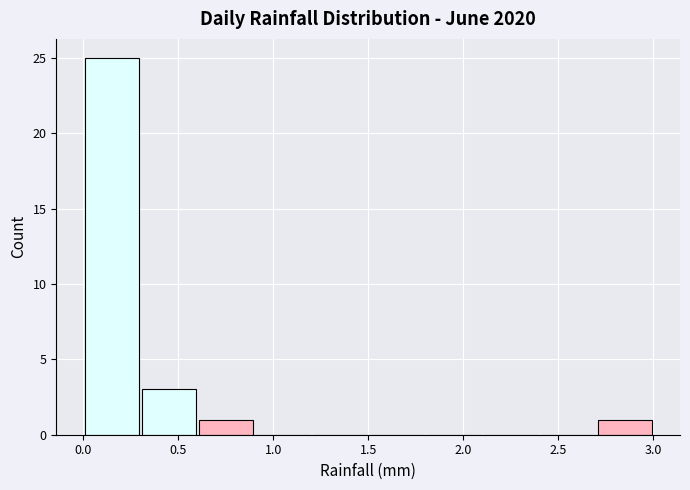

Reading left to right, list every bar in this chart as the range it spans on the x-axis followed by its height. The values are not printed on the chart, so give them approximately, as read against the axis.

0.0 to 0.3: 25
0.3 to 0.6: 3
0.6 to 0.9: 1
0.9 to 1.2: 0
1.2 to 1.5: 0
1.5 to 1.8: 0
1.8 to 2.1: 0
2.1 to 2.4: 0
2.4 to 2.7: 0
2.7 to 3.0: 1